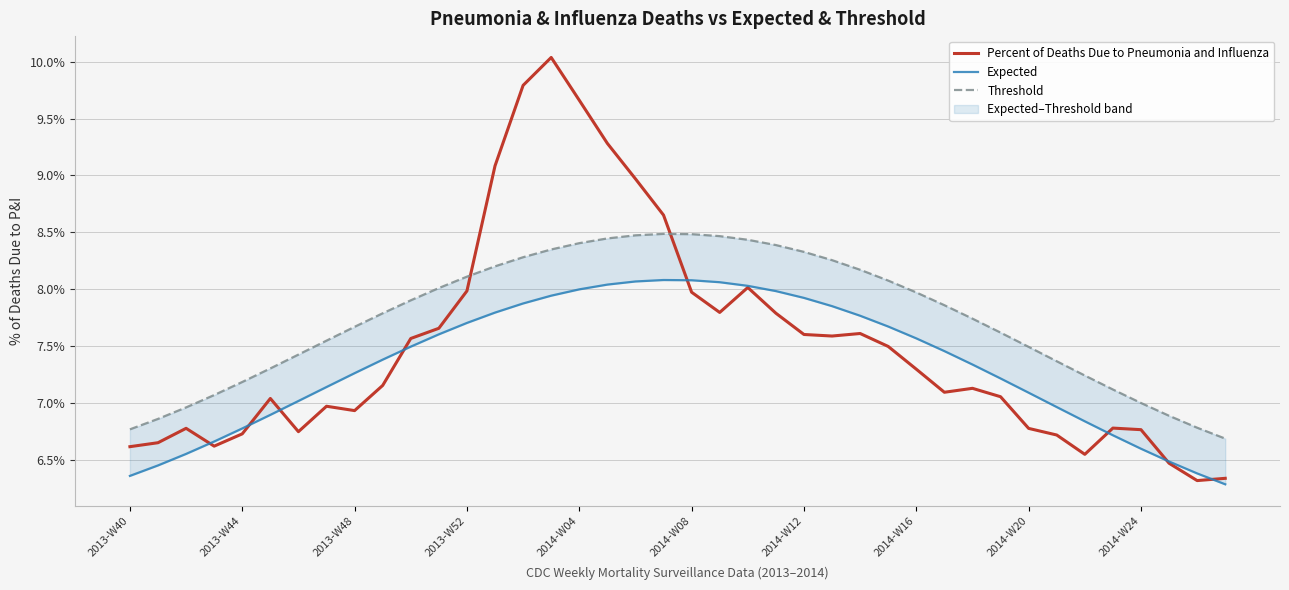

What is the minimum value for Percent of Deaths Due to Pneumonia and Influenza?

6.3